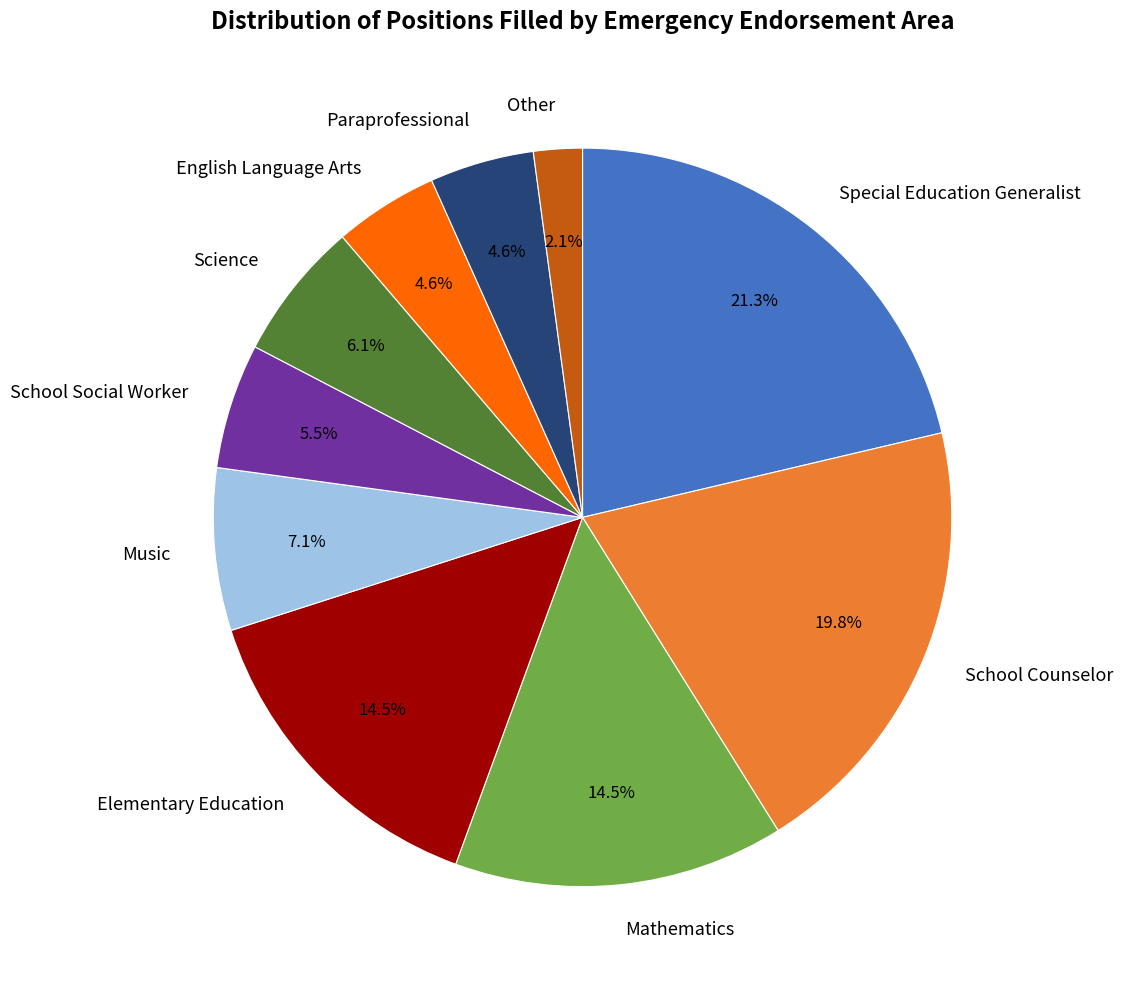

Does any single category account for the majority?

No